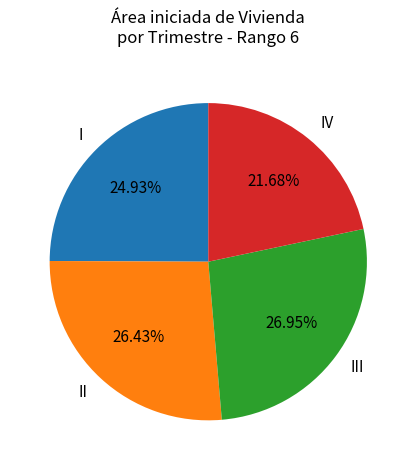

Count the number of slices in the pie.

4